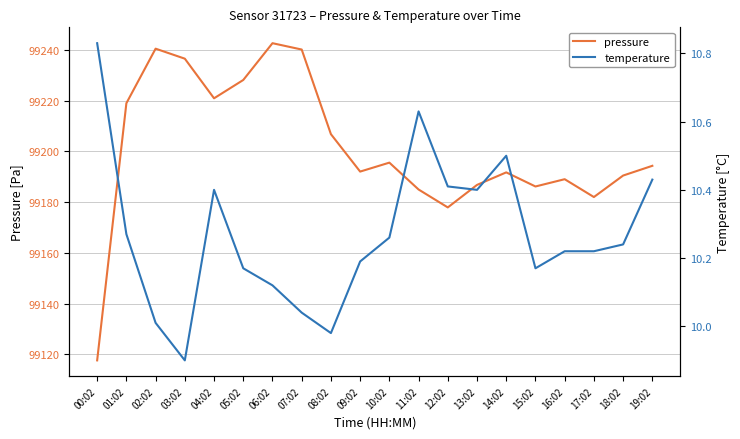

True or false: temperature and pressure cross at least once.

False